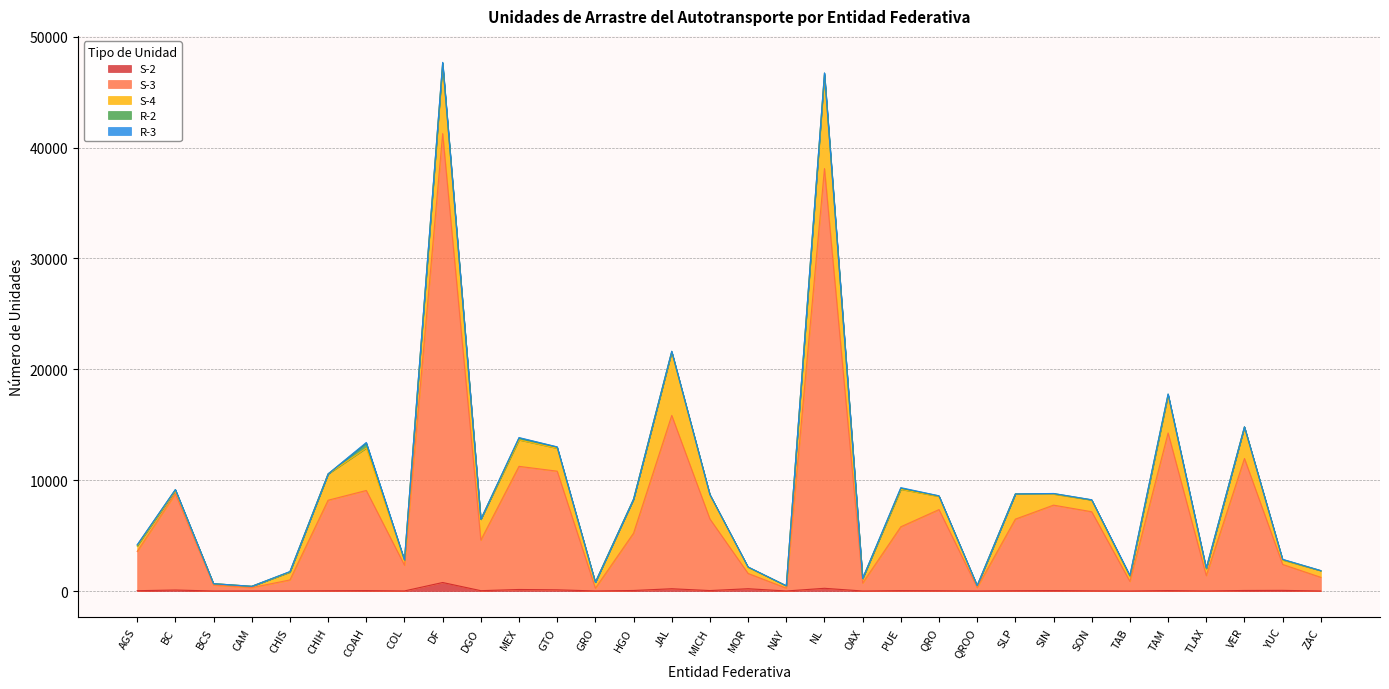

How many values in S-2 are above zero?

31